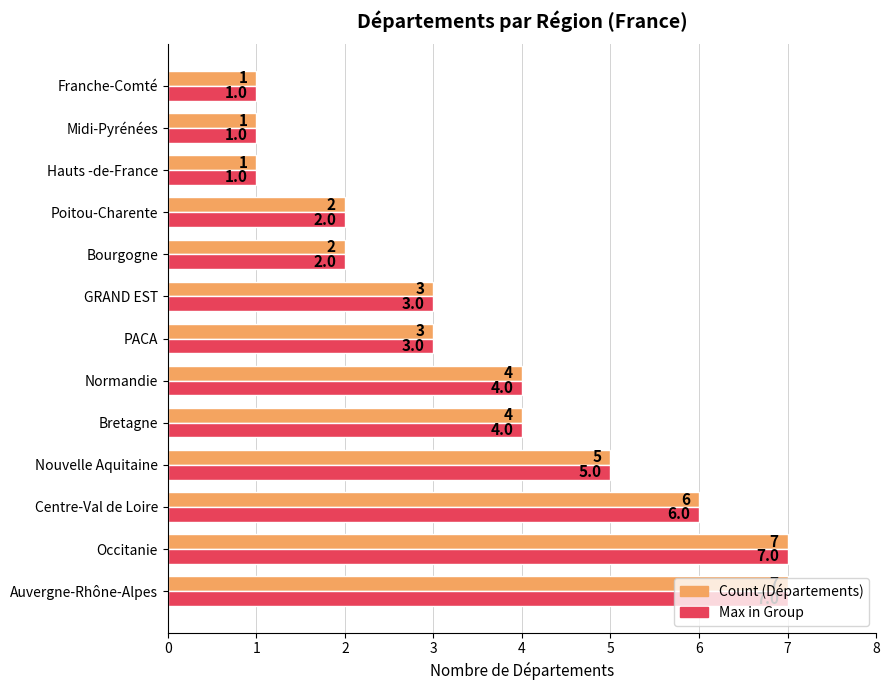

What is the sum of all Count (Départements) values?

46